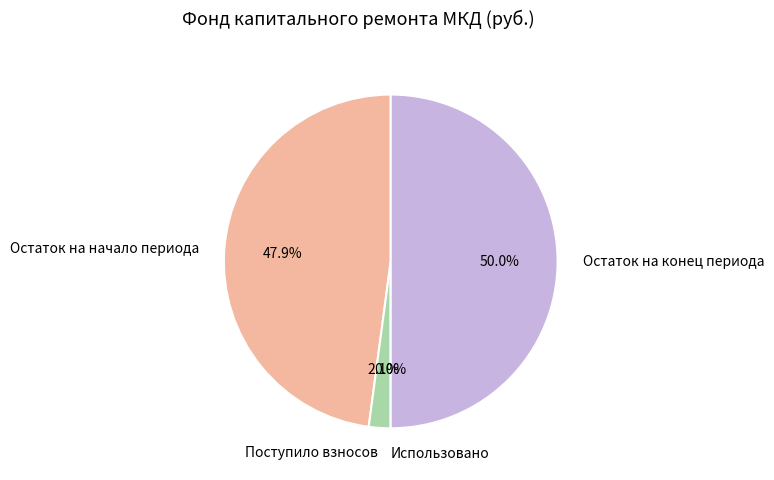

To the nearest percent, what is the average slice percentage?

25%